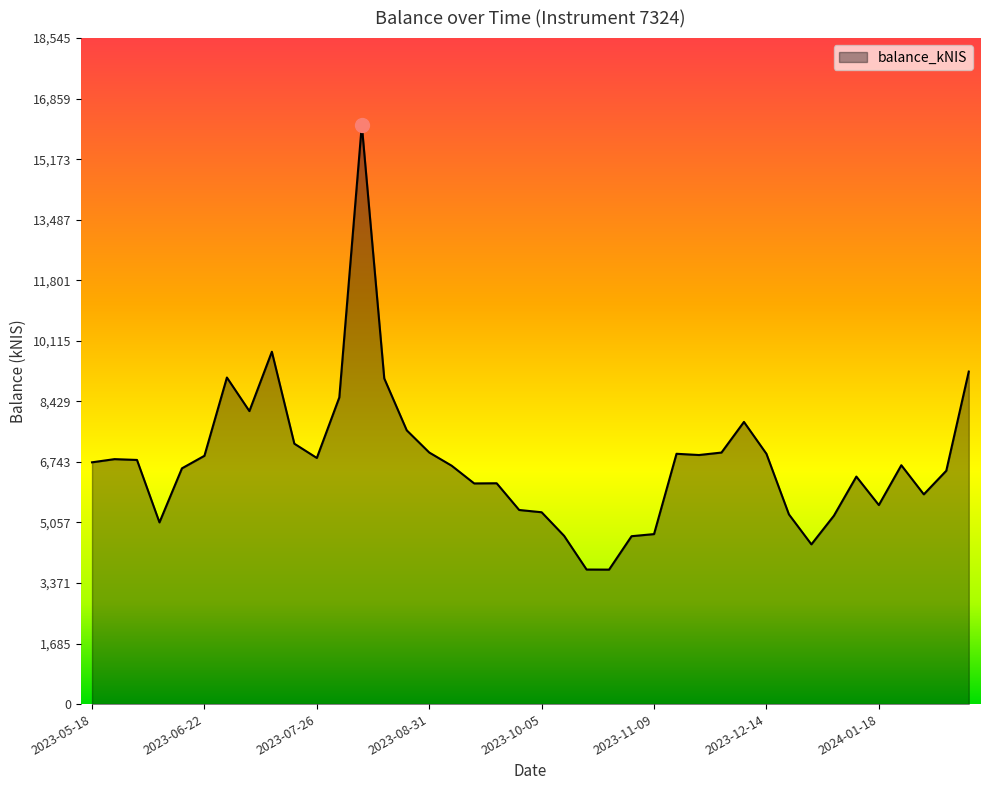

What is the difference between the maximum and minimum values?

12382.4